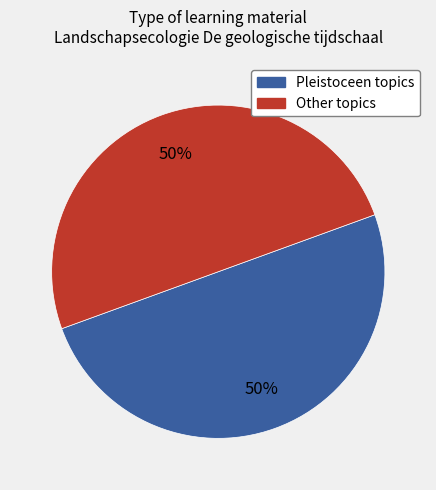

To the nearest percent, what is the average slice percentage?

50%